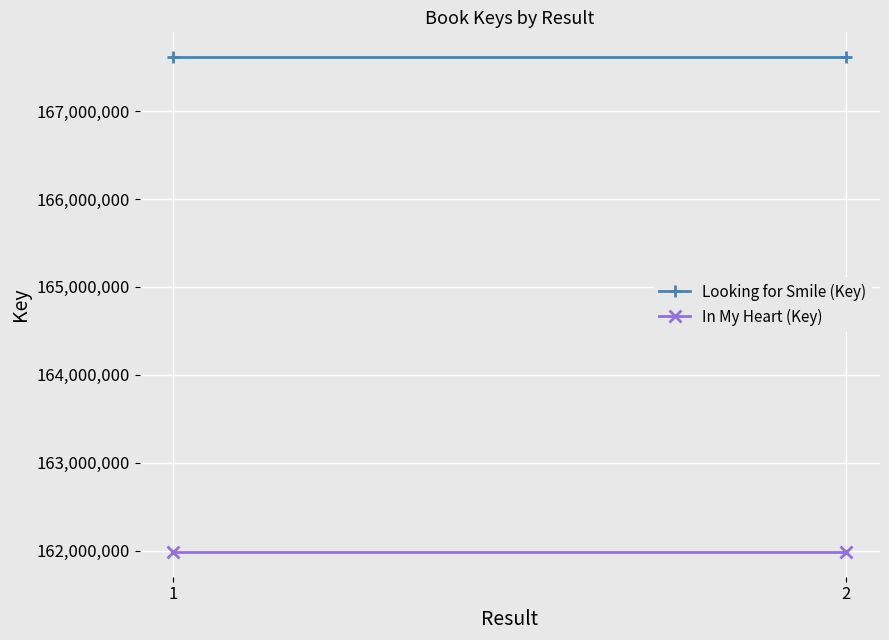

What is the spread (max minus min) of values at 1?

5630225